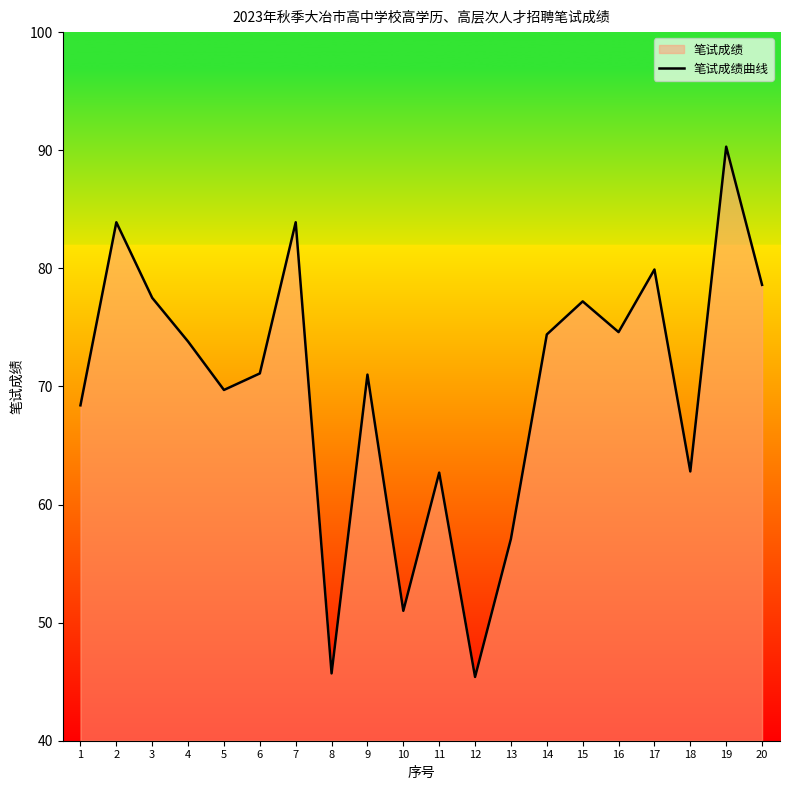

How many lines are shown in the chart?

1